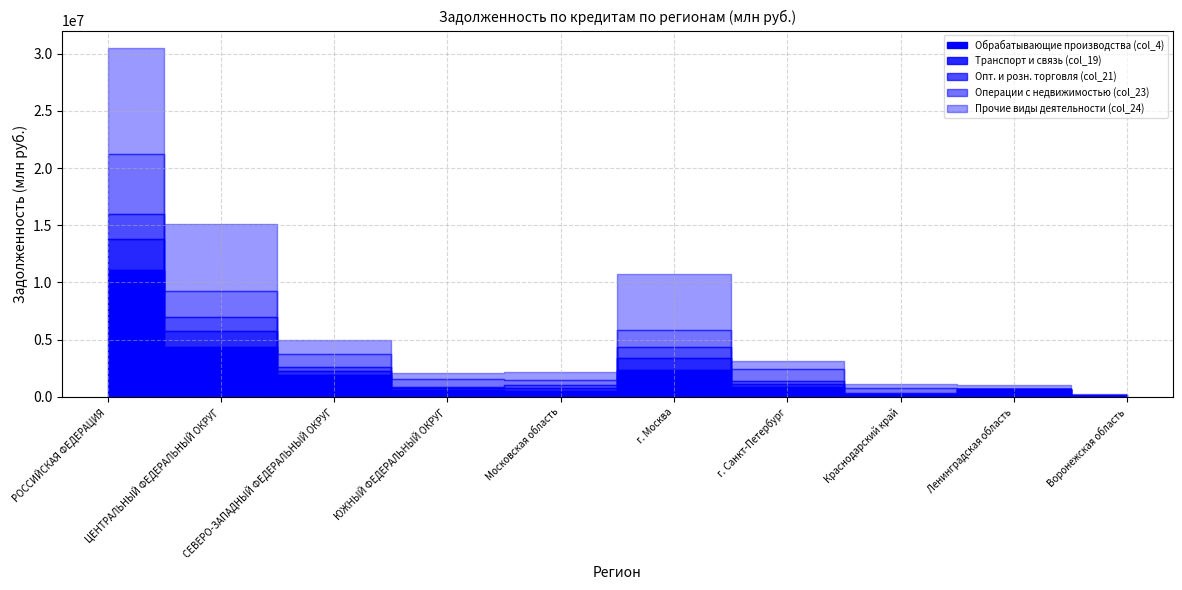

The Обрабатывающие производства (col_4) series shows 1331097 at ЦЕНТРАЛЬНЫЙ ФЕДЕРАЛЬНЫЙ ОКРУГ. True or false?

False